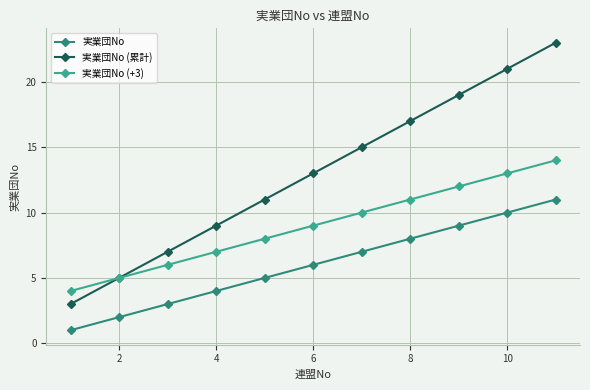

Does the chart have visible grid lines?

Yes